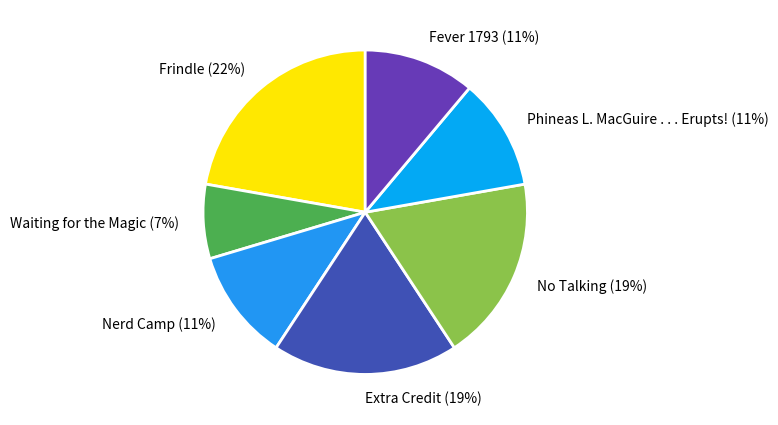

Combined, do Phineas L. MacGuire . . . Erupts! and Nerd Camp account for over 50%?

No